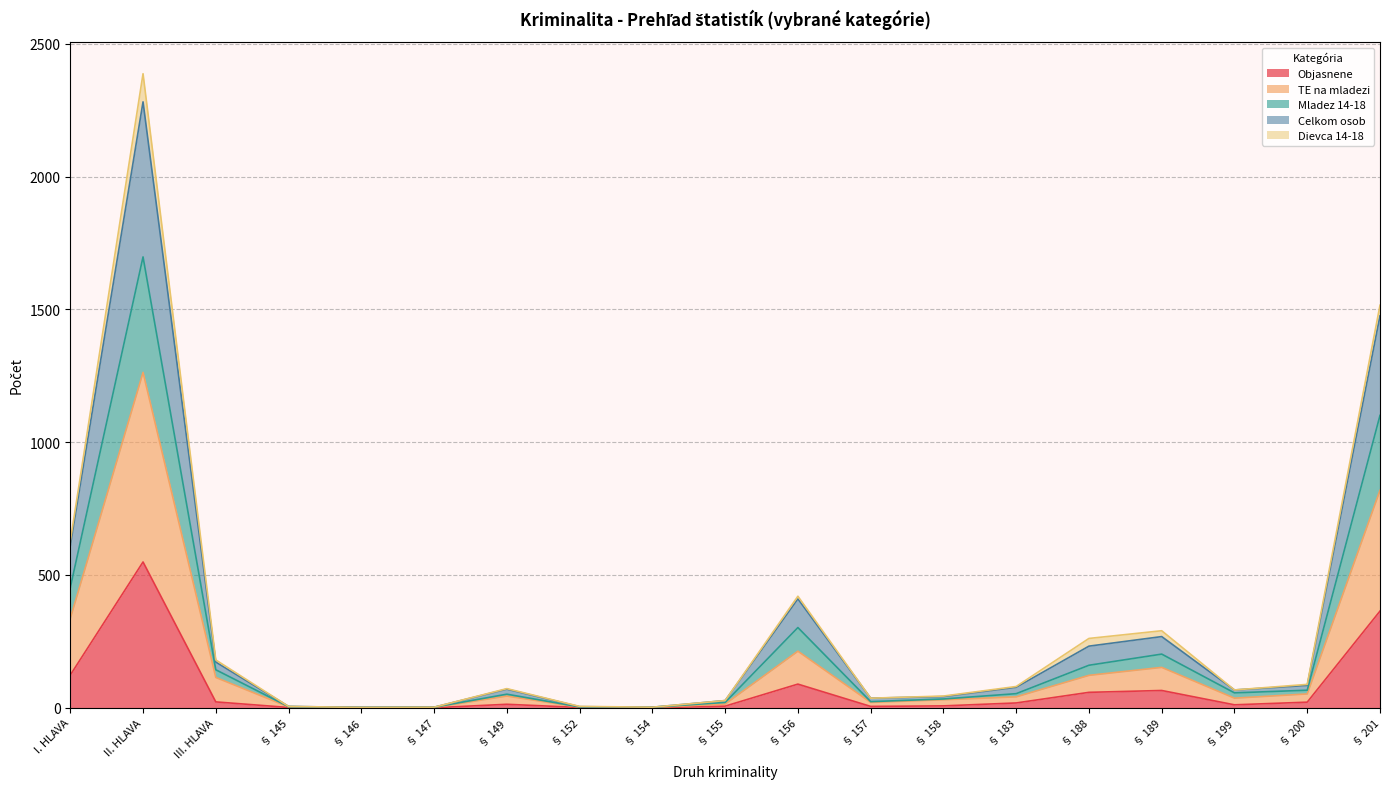

How many interior local valleys does the TE na mladezi series have?

3